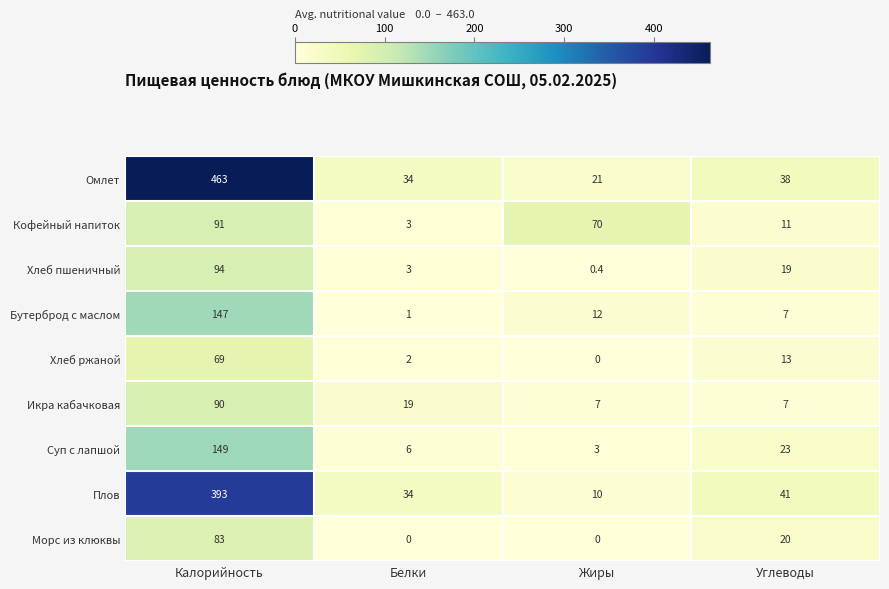

The value of Икра кабачковая at Белки is 4.3. True or false?

False